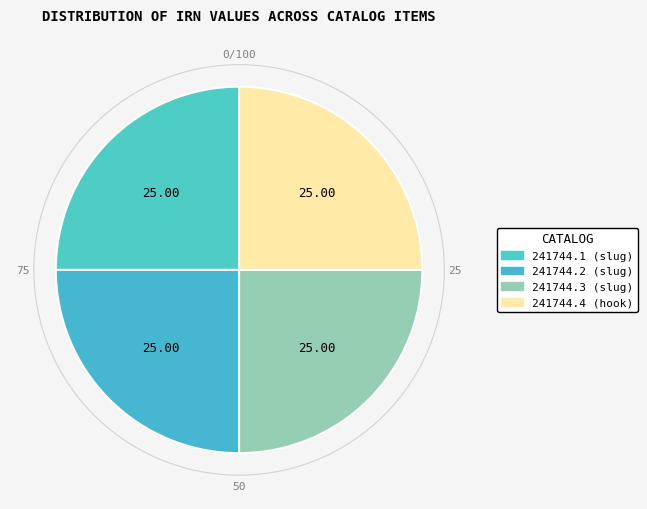

The 241744.2 (slug) slice represents 31% of the pie. True or false?

False